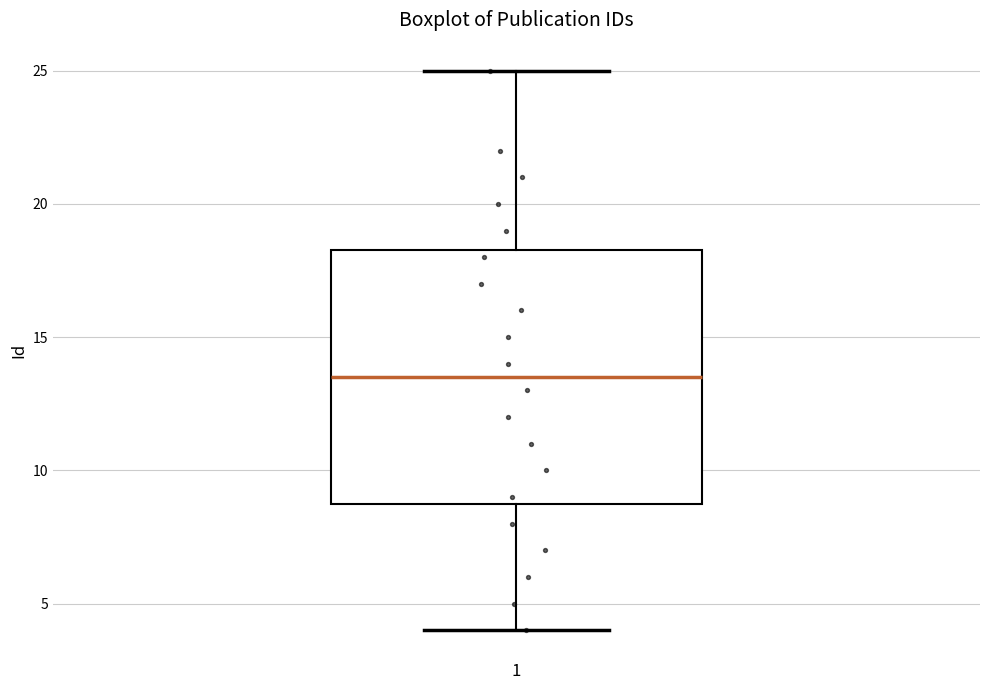

Read this box plot against the y-axis: the position of the median line, the range covered by the box, and the ends of both whiskers. The values are not printed on the chart, so give them approximately, as read against the axis.

median 13.5, box 9.0 to 18.5, whiskers 4.0 to 25.0